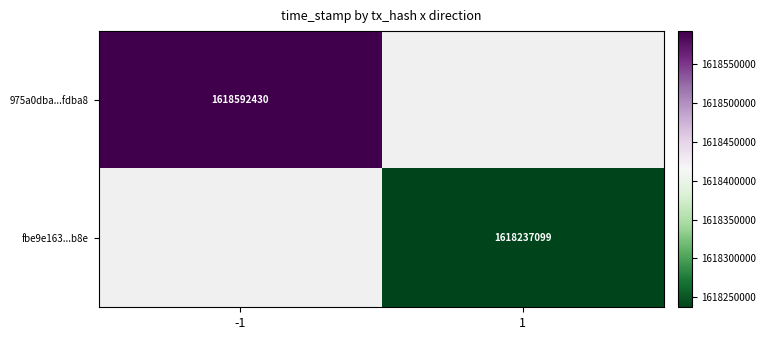

Is the value of 975a0dba...fdba8 at -1 greater than the value of fbe9e163...b8e at 1?

Yes